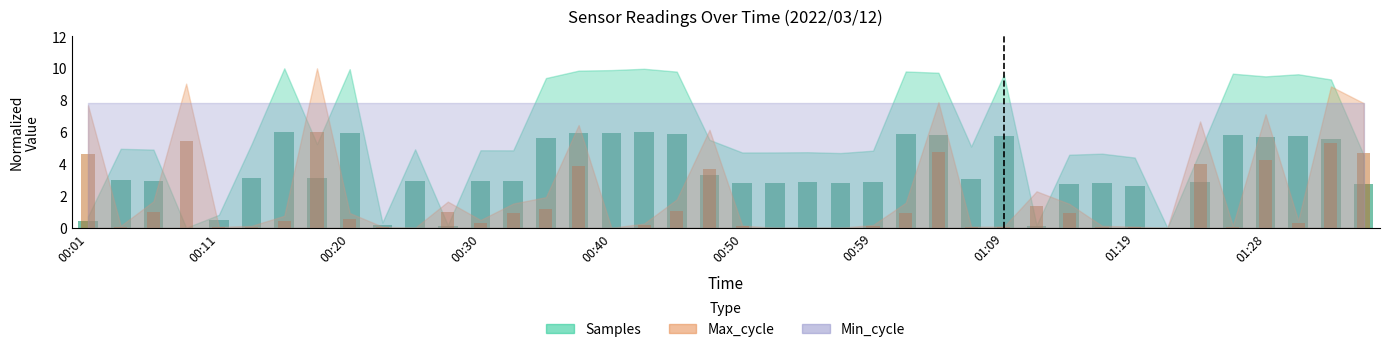

At which label does Max_cycle reach its peak?

00:18